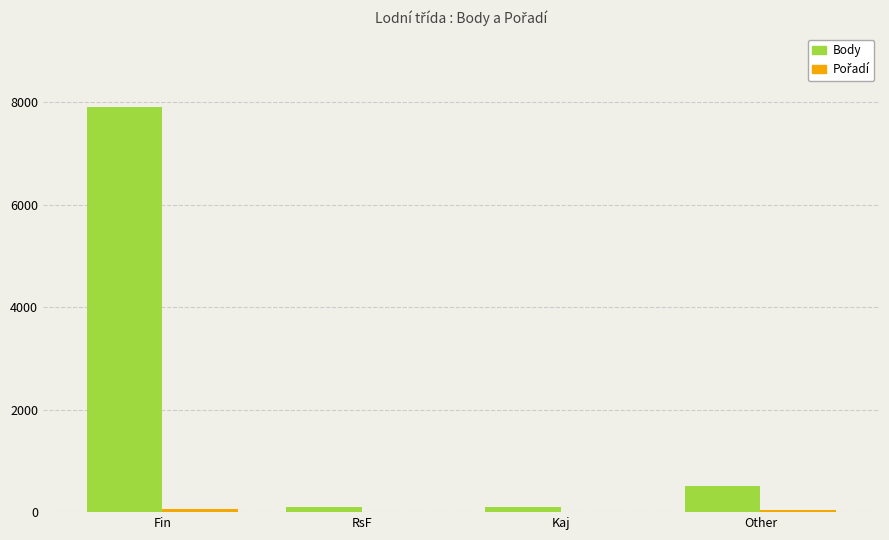

What is the difference between the highest and lowest values at Fin?

7848